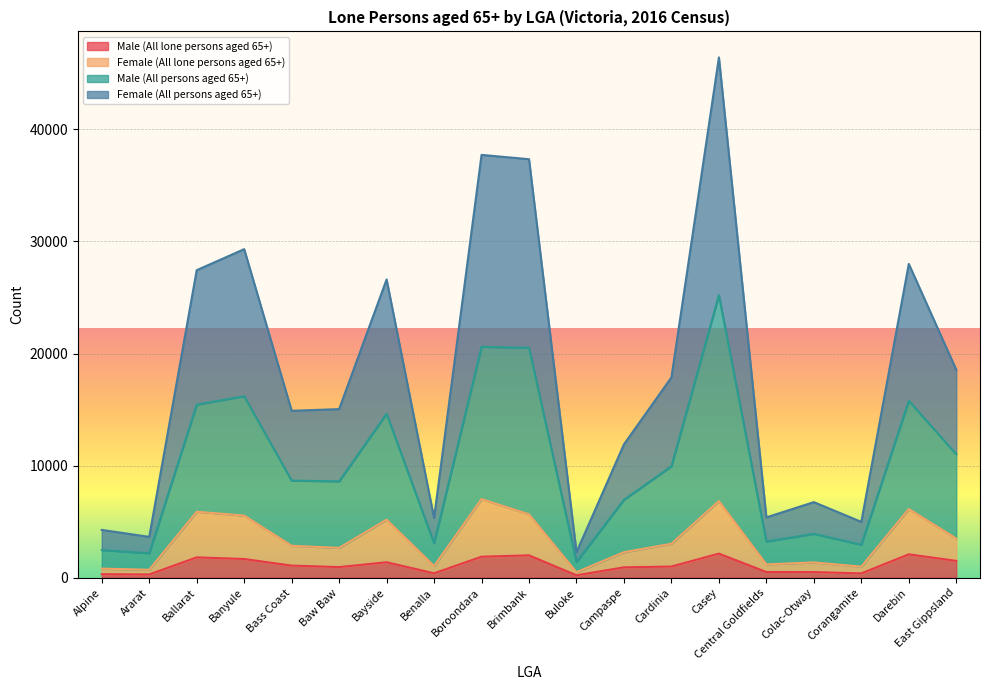

True or false: Male (All lone persons aged 65+) has a value of 1669 at Banyule.

True